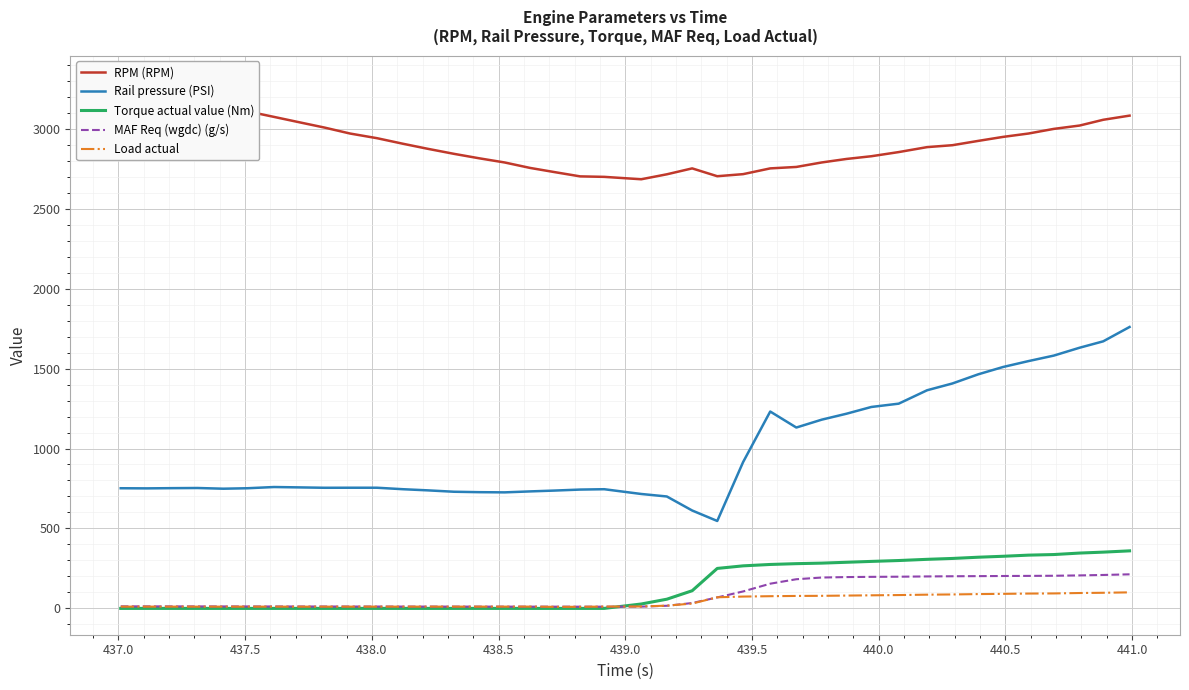

True or false: Rail pressure (PSI) and Torque actual value (Nm) cross at least once.

False